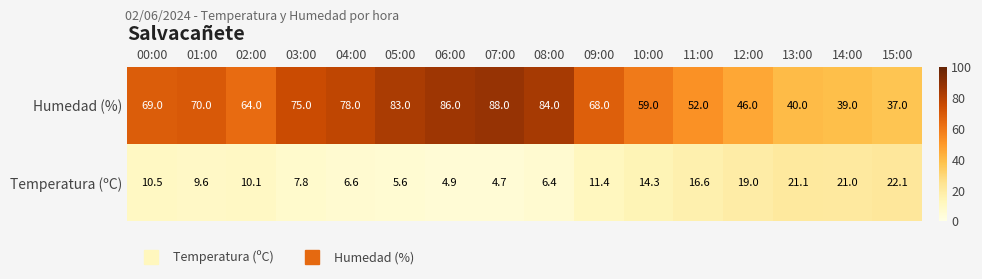

What is the difference between the highest and lowest values at 11:00?

35.4